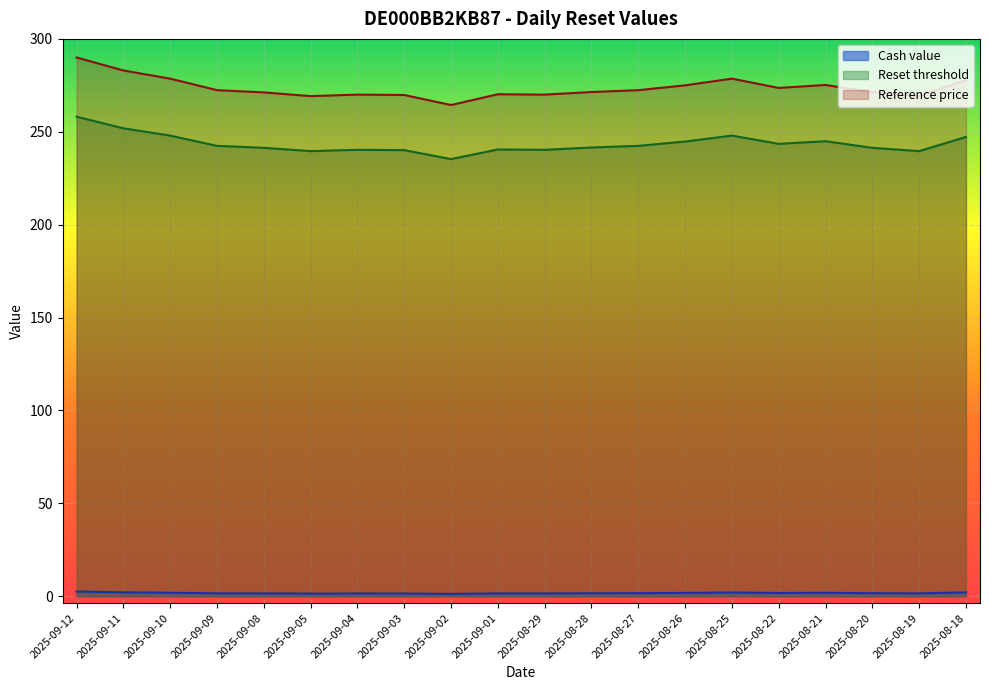

True or false: Cash value and Reference price intersect in this chart.

False